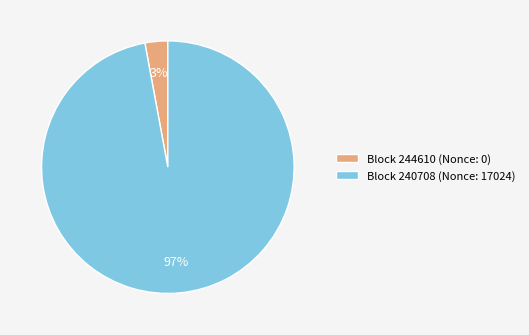

The Block 244610 (Nonce: 0) slice represents 12% of the pie. True or false?

False